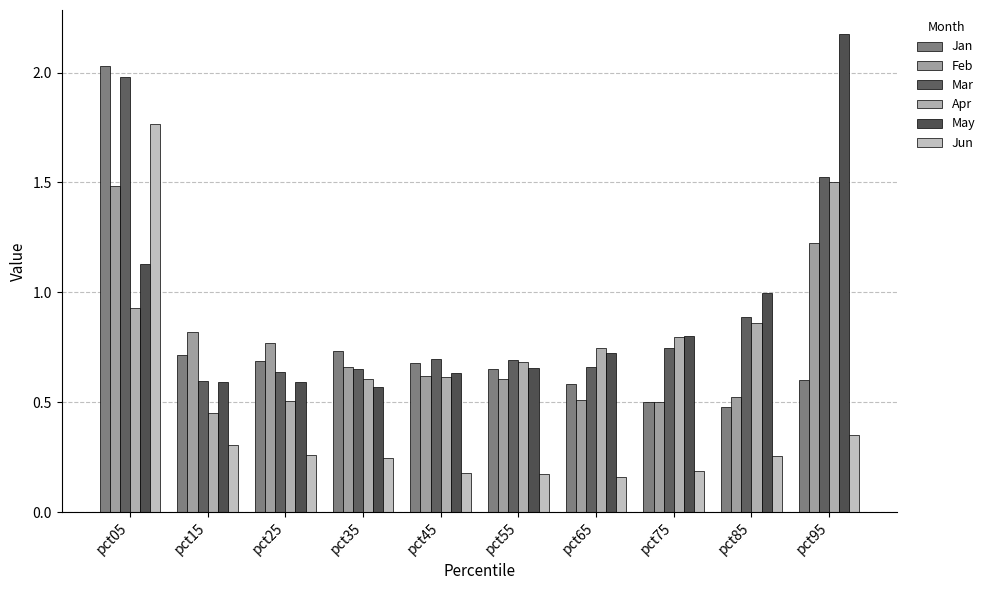

Reading left to right, list all the values displayed in this chart.

Jan: pct05=2.0	pct15=0.7	pct25=0.7	pct35=0.7	pct45=0.7	pct55=0.7	pct65=0.6	pct75=0.5	pct85=0.5	pct95=0.6
Feb: pct05=1.5	pct15=0.8	pct25=0.8	pct35=0.7	pct45=0.6	pct55=0.6	pct65=0.5	pct75=0.5	pct85=0.5	pct95=1.2
Mar: pct05=2.0	pct15=0.6	pct25=0.6	pct35=0.7	pct45=0.7	pct55=0.7	pct65=0.7	pct75=0.7	pct85=0.9	pct95=1.5
Apr: pct05=0.9	pct15=0.5	pct25=0.5	pct35=0.6	pct45=0.6	pct55=0.7	pct65=0.7	pct75=0.8	pct85=0.9	pct95=1.5
May: pct05=1.1	pct15=0.6	pct25=0.6	pct35=0.6	pct45=0.6	pct55=0.7	pct65=0.7	pct75=0.8	pct85=1.0	pct95=2.2
Jun: pct05=1.8	pct15=0.3	pct25=0.3	pct35=0.2	pct45=0.2	pct55=0.2	pct65=0.2	pct75=0.2	pct85=0.3	pct95=0.3